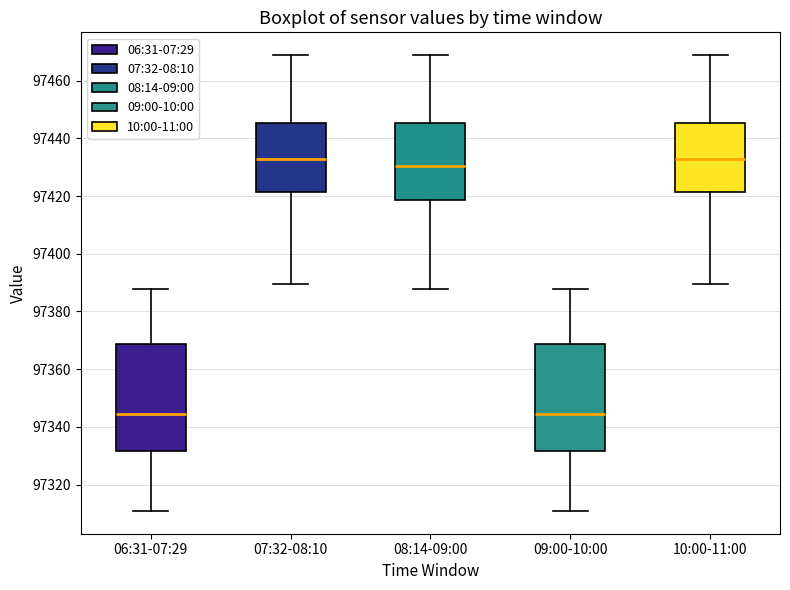

Reading left to right, transcribe this box plot: for each box, give where its median line is, the range the box spans, and where its two whiskers end, as read against the y-axis. The values are not printed on the chart, so give them approximately, as read against the axis.

06:31-07:29: median 97344, box 97332 to 97368, whiskers 97310 to 97388
07:32-08:10: median 97432, box 97422 to 97446, whiskers 97390 to 97468
08:14-09:00: median 97430, box 97418 to 97446, whiskers 97388 to 97468
09:00-10:00: median 97344, box 97332 to 97368, whiskers 97310 to 97388
10:00-11:00: median 97432, box 97422 to 97446, whiskers 97390 to 97468